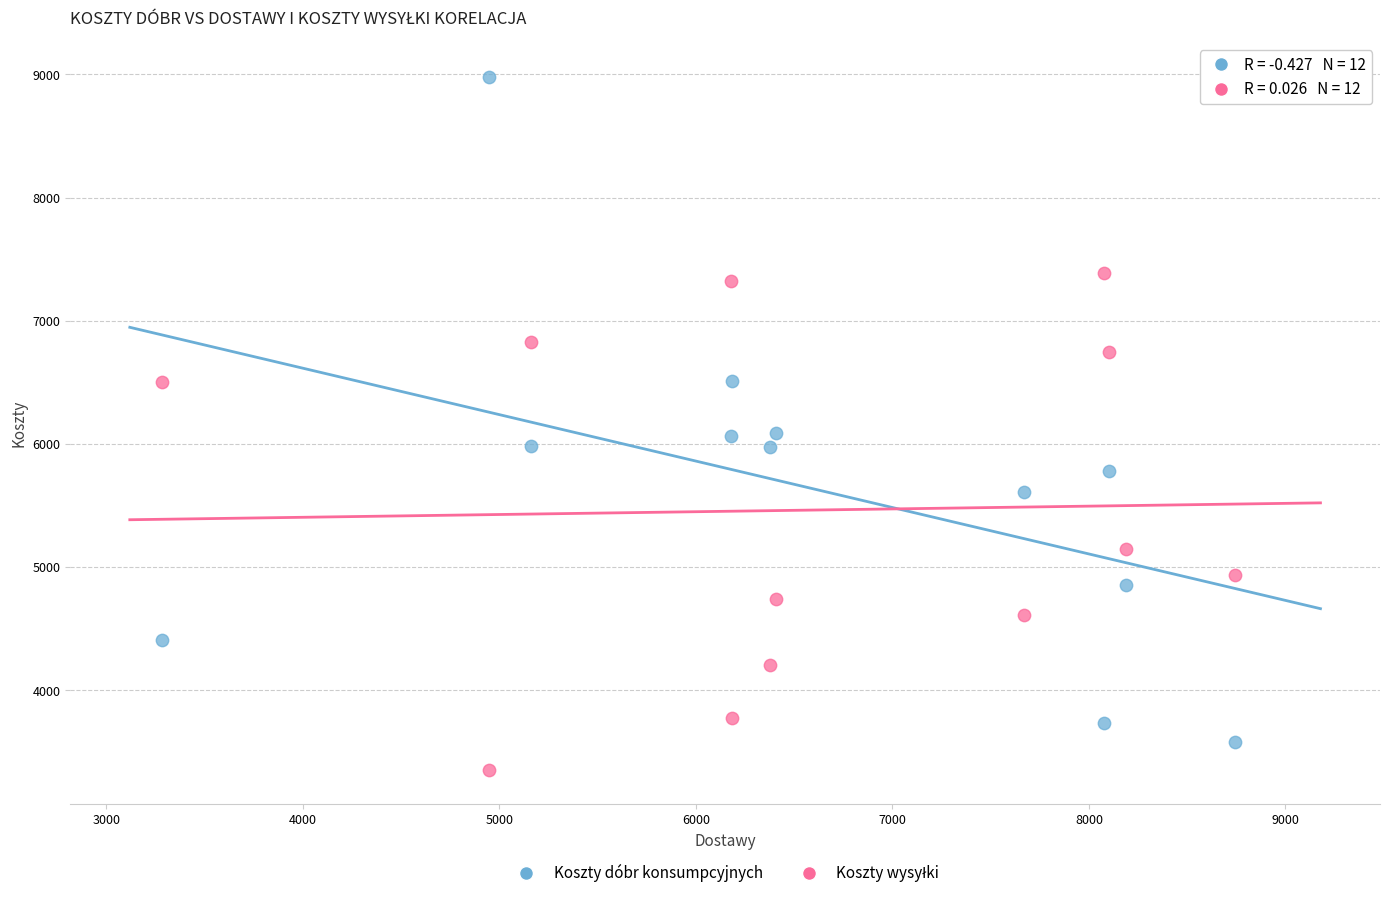

Which series has the widest spread of Y values?

Koszty dóbr konsumpcyjnych